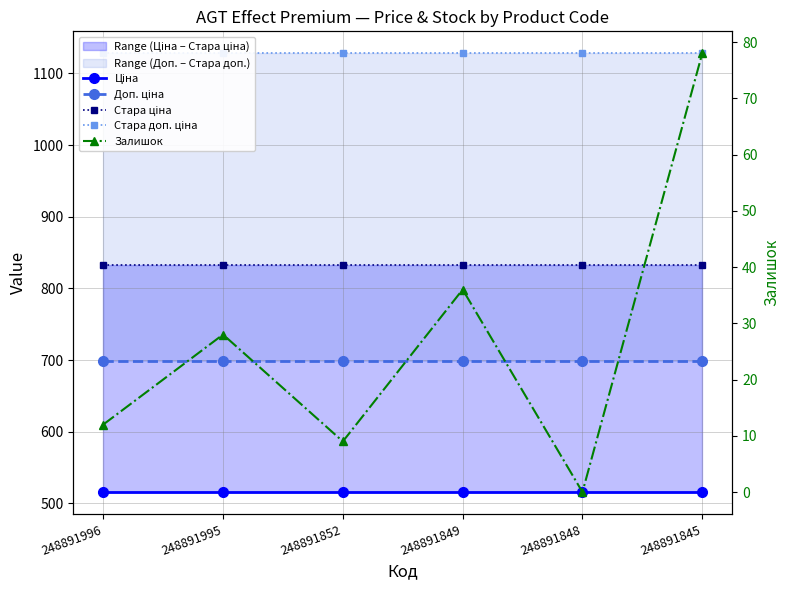

Reading left to right, list all the values displayed in this chart.

Ціна: 515.8	515.8	515.8	515.8	515.8	515.8
Доп. ціна: 699.0	699.0	699.0	699.0	699.0	699.0
Стара ціна: 832.4	832.4	832.4	832.4	832.4	832.4
Стара доп. ціна: 1128.0	1128.0	1128.0	1128.0	1128.0	1128.0
Залишок: 12.0	28.0	9.0	36.0	0.0	78.0